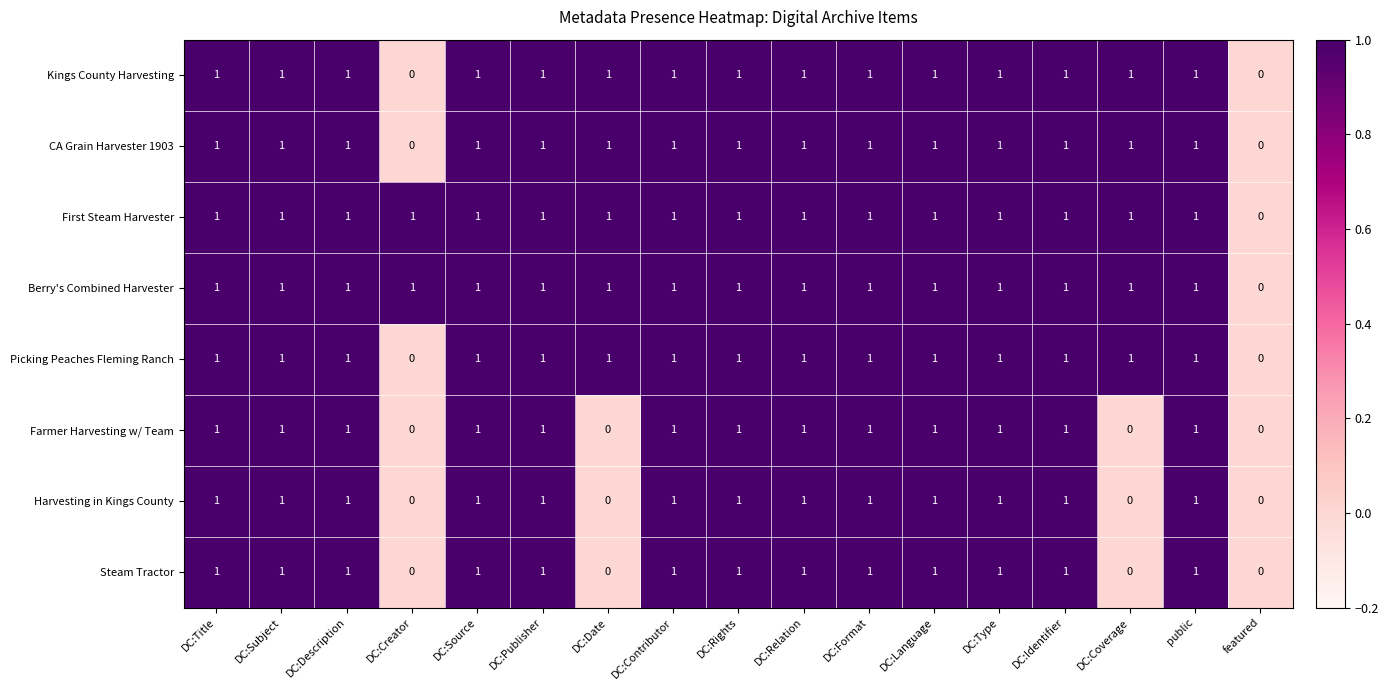

At which label is Berry's Combined Harvester closest to 0?

featured